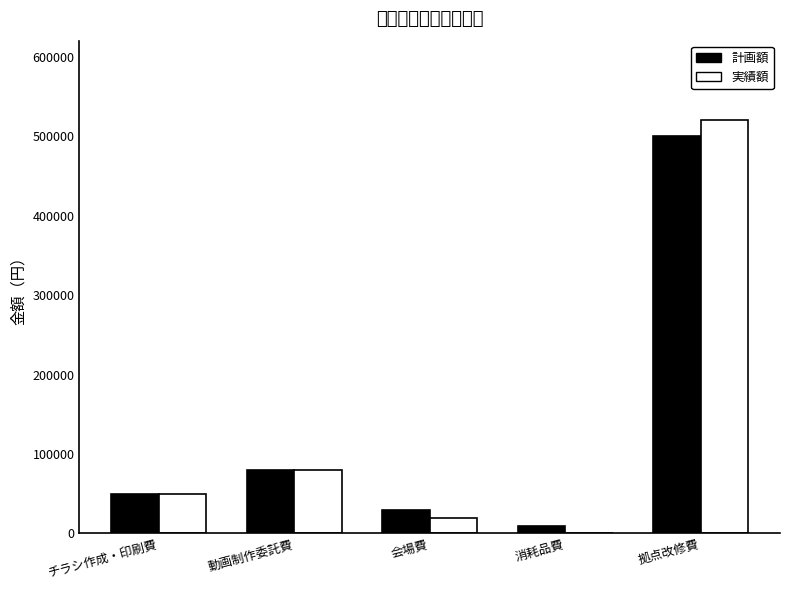

At which category is the sum across all series the highest?

拠点改修費